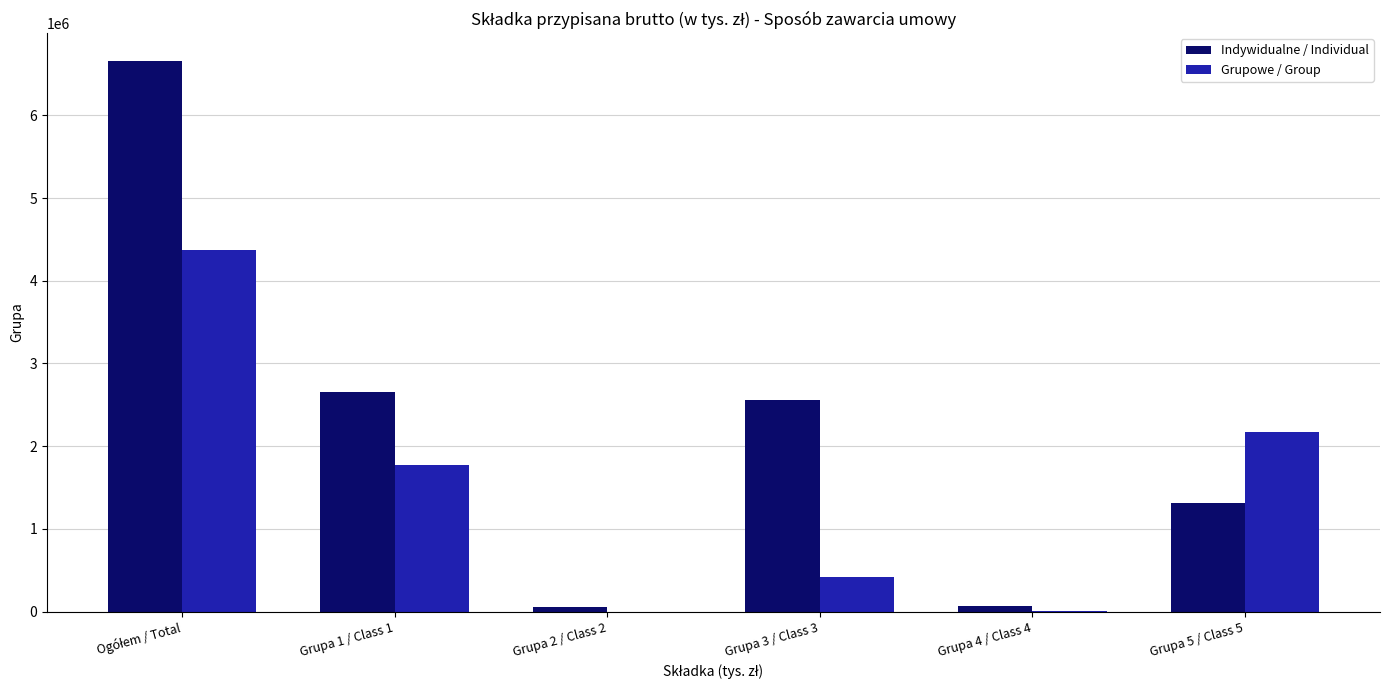

Where is Indywidualne / Individual nearest to the value 3357140?

Grupa 1 / Class 1